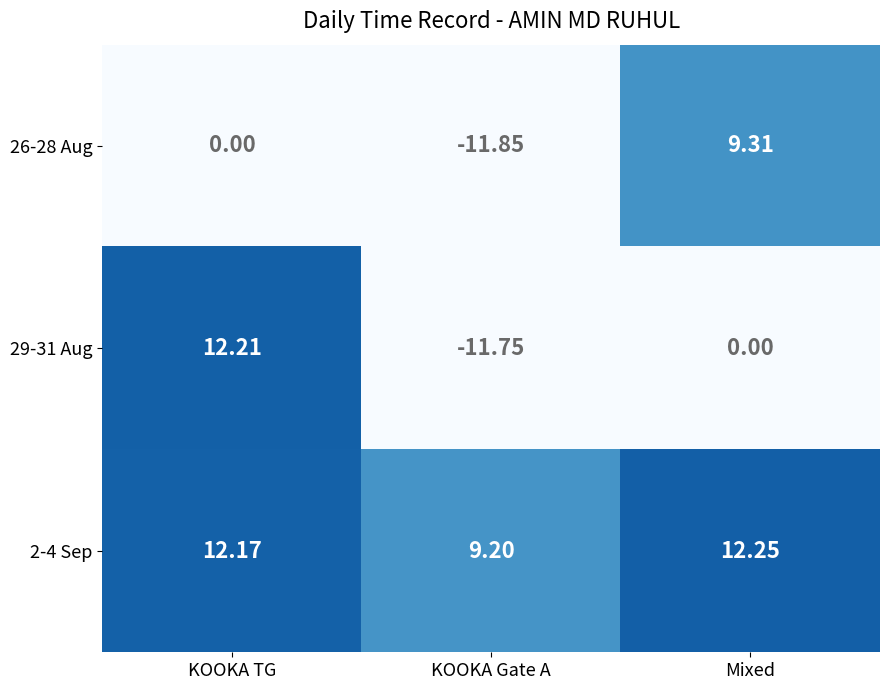

Rank the categories by 29-31 Aug value from highest to lowest.

KOOKA TG, Mixed, KOOKA Gate A